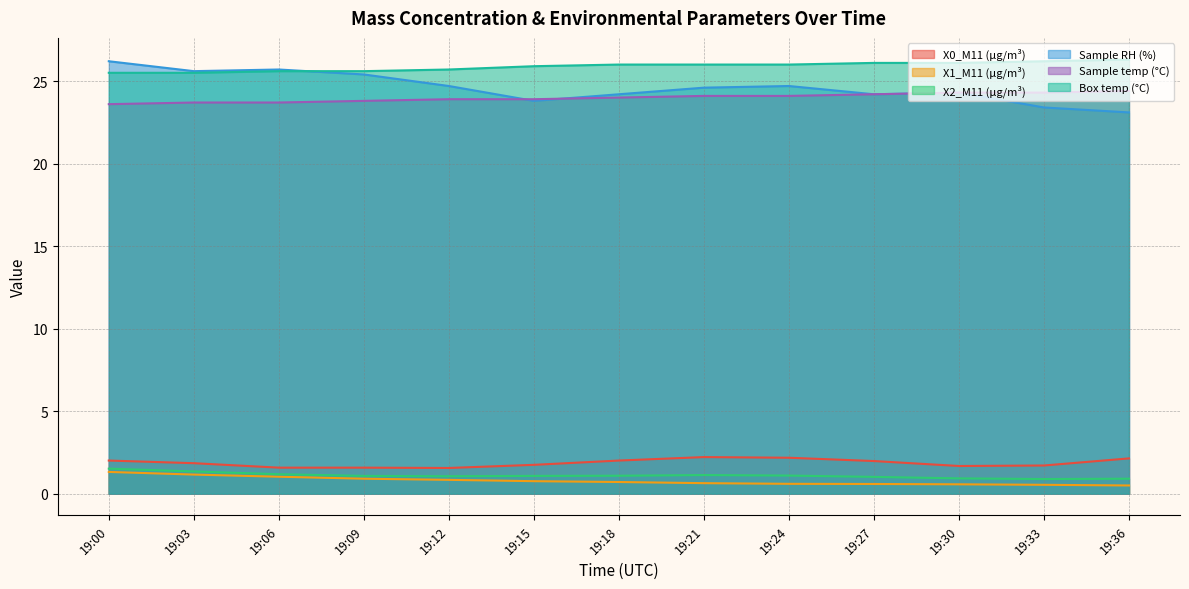

Does the chart have visible grid lines?

Yes